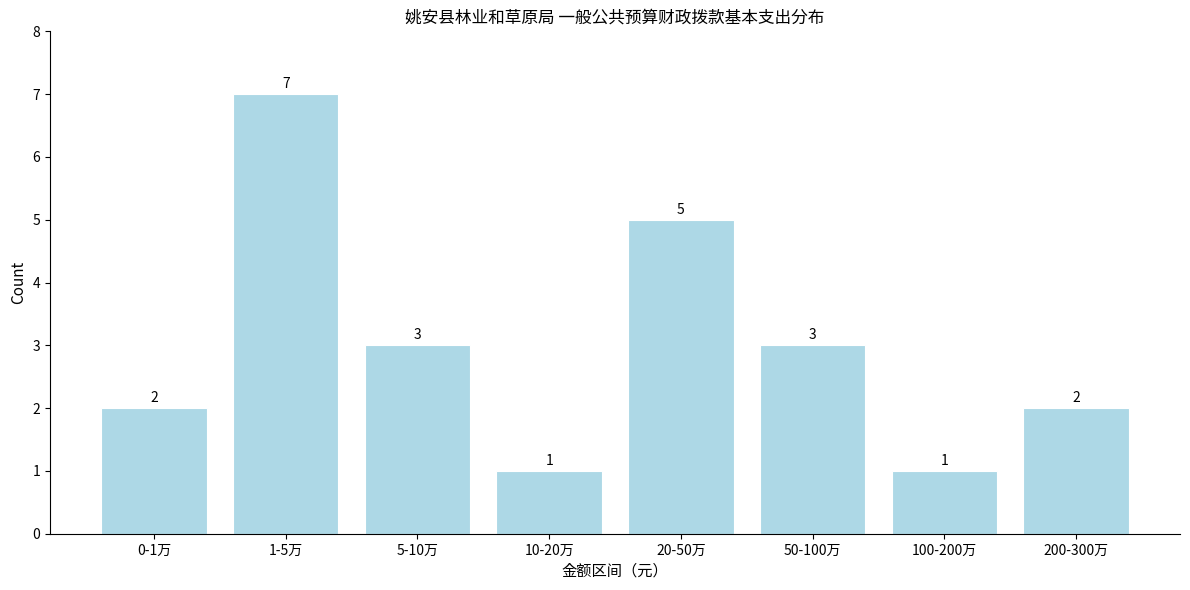

Reading left to right, list all the values displayed in this chart.

0-1万=2	1-5万=7	5-10万=3	10-20万=1	20-50万=5	50-100万=3	100-200万=1	200-300万=2